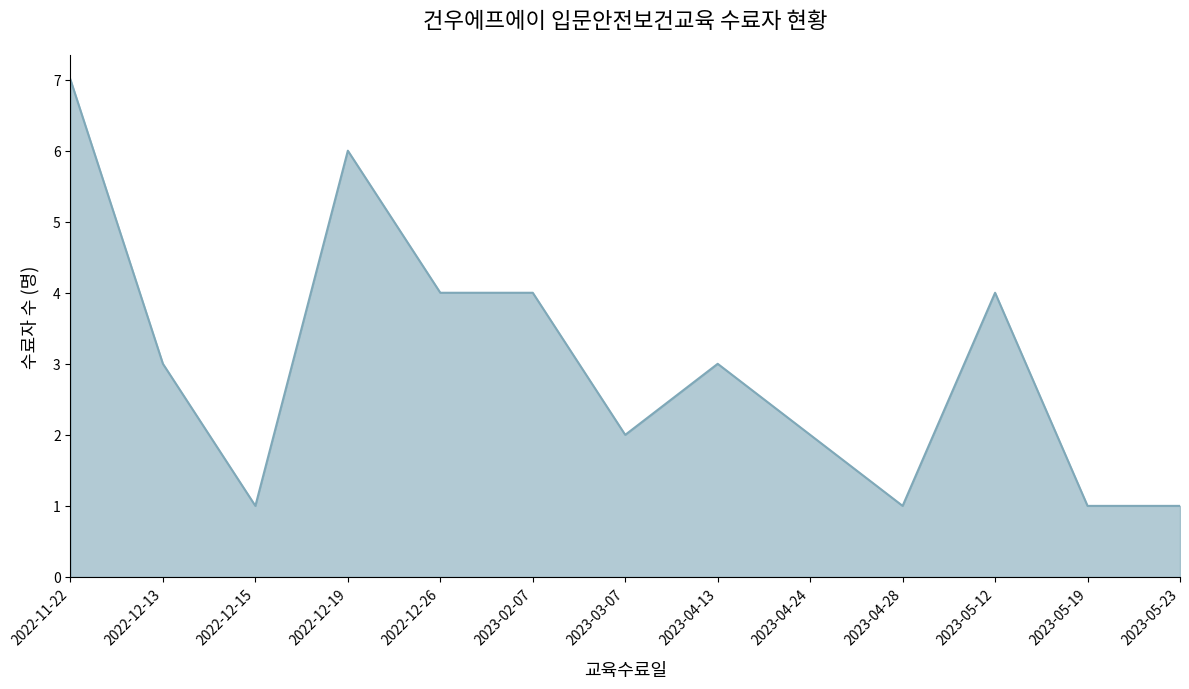

What position from the right is 2023-05-12?

3